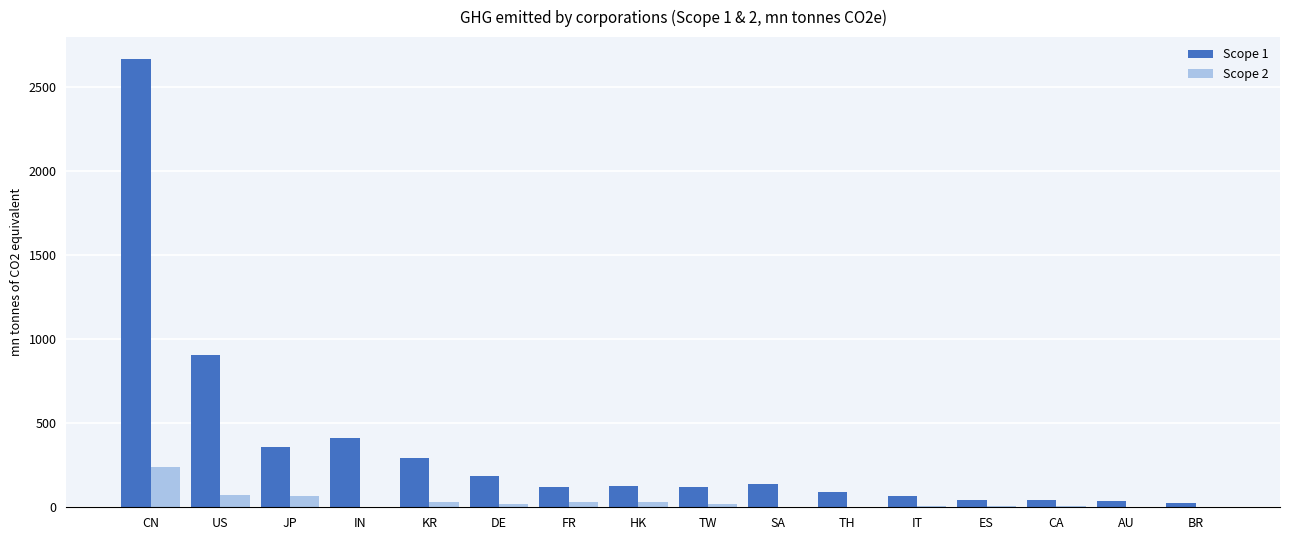

What is the greatest value displayed?

2663.6